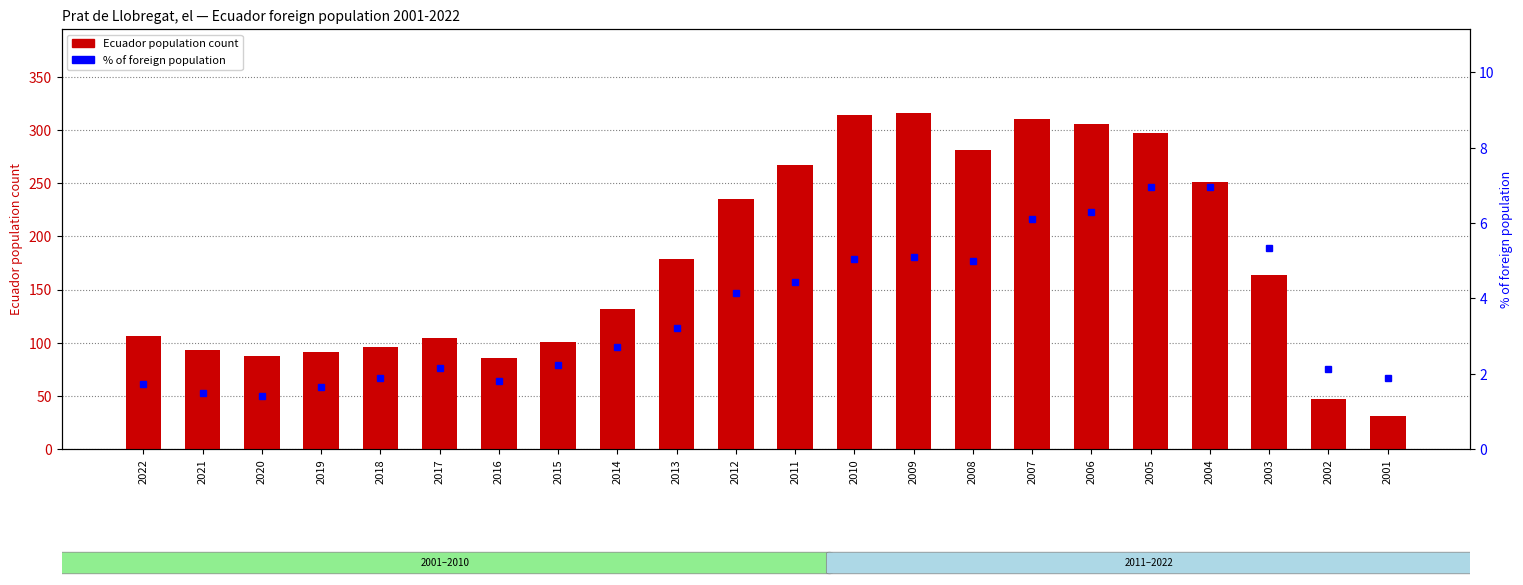

Reading left to right, extract all data points from this chart.

Ecuador population count: 2022=106.0	2021=93.0	2020=87.0	2019=91.0	2018=96.0	2017=104.0	2016=86.0	2015=101.0	2014=132.0	2013=179.0	2012=235.0	2011=267.0	2010=314.0	2009=316.0	2008=281.0	2007=310.0	2006=306.0	2005=297.0	2004=251.0	2003=164.0	2002=47.0	2001=31.0
% of foreign population: 2022=1.7	2021=1.5	2020=1.4	2019=1.6	2018=1.9	2017=2.1	2016=1.8	2015=2.2	2014=2.7	2013=3.2	2012=4.1	2011=4.4	2010=5.0	2009=5.1	2008=5.0	2007=6.1	2006=6.3	2005=7.0	2004=7.0	2003=5.3	2002=2.1	2001=1.9